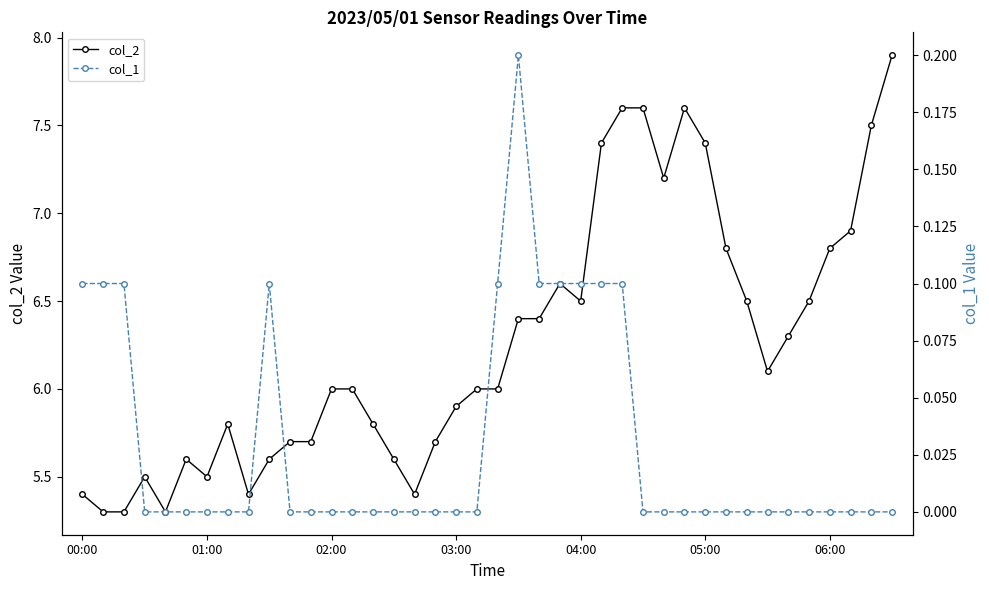

Is the value of col_1 at 27 greater than the value of col_2 at 9?

No